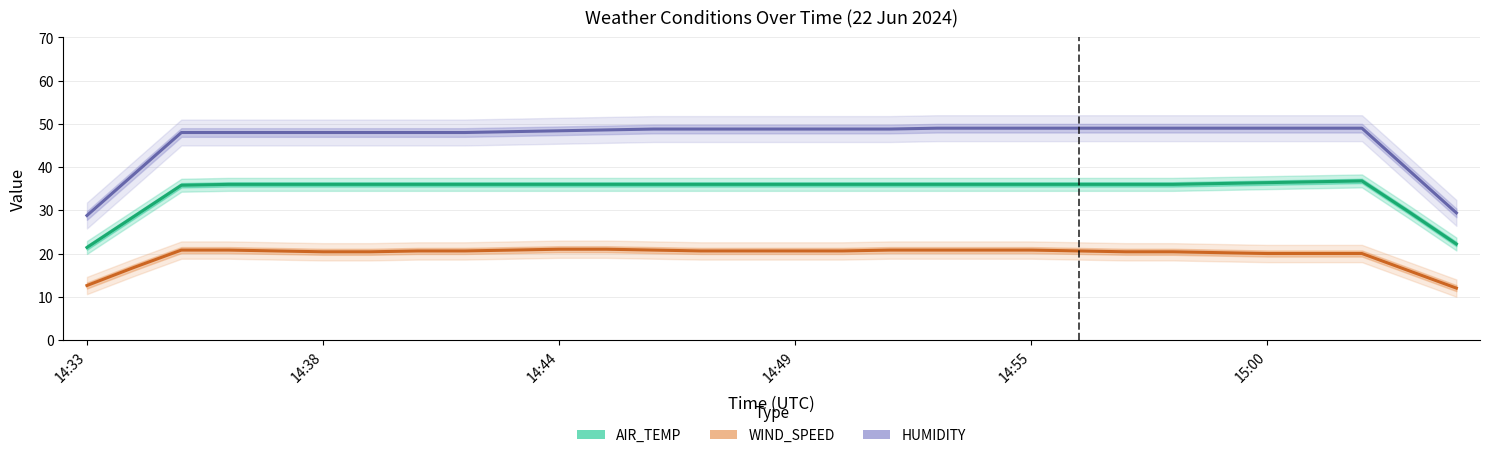

What is the difference between the maximum and minimum values in the AIR_TEMP series?

15.4